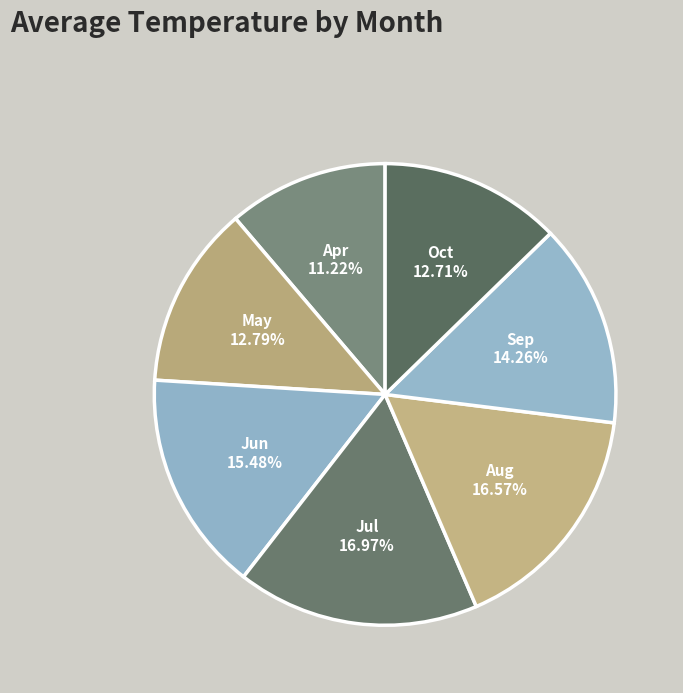

Which has a higher value, Sep or Aug?

Aug